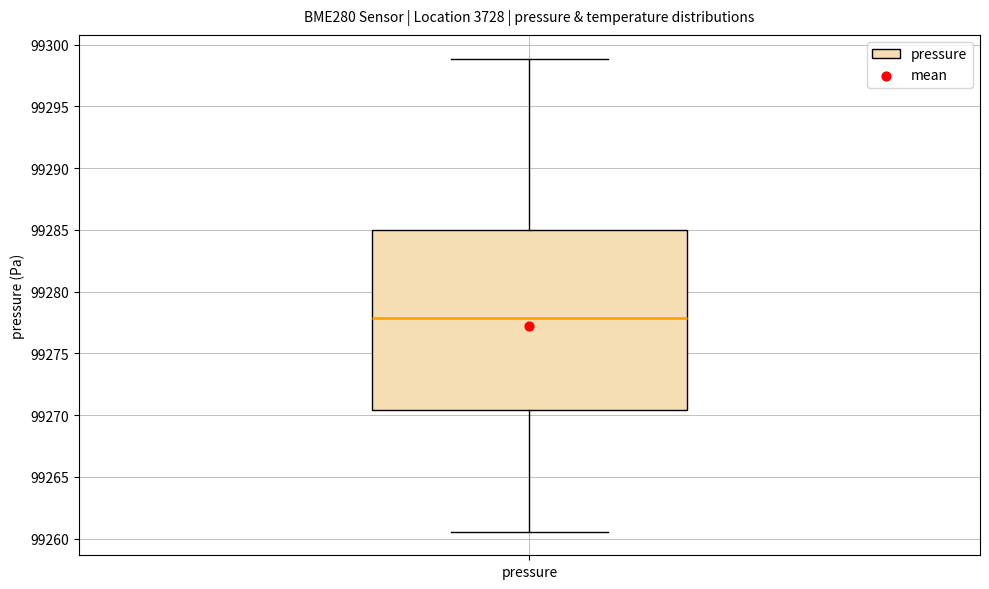

Transcribe this box plot: give where the median line is, the range the box spans, and where the two whiskers end, as read against the y-axis. The values are not printed on the chart, so give them approximately, as read against the axis.

median 99278.0, box 99270.5 to 99285.0, whiskers 99260.5 to 99299.0